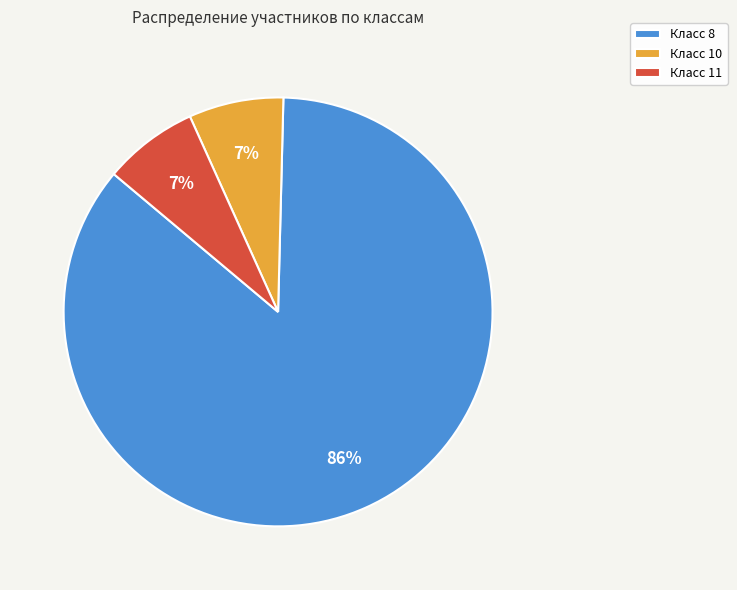

Combined, do Класс 11 and Класс 8 account for over 50%?

Yes